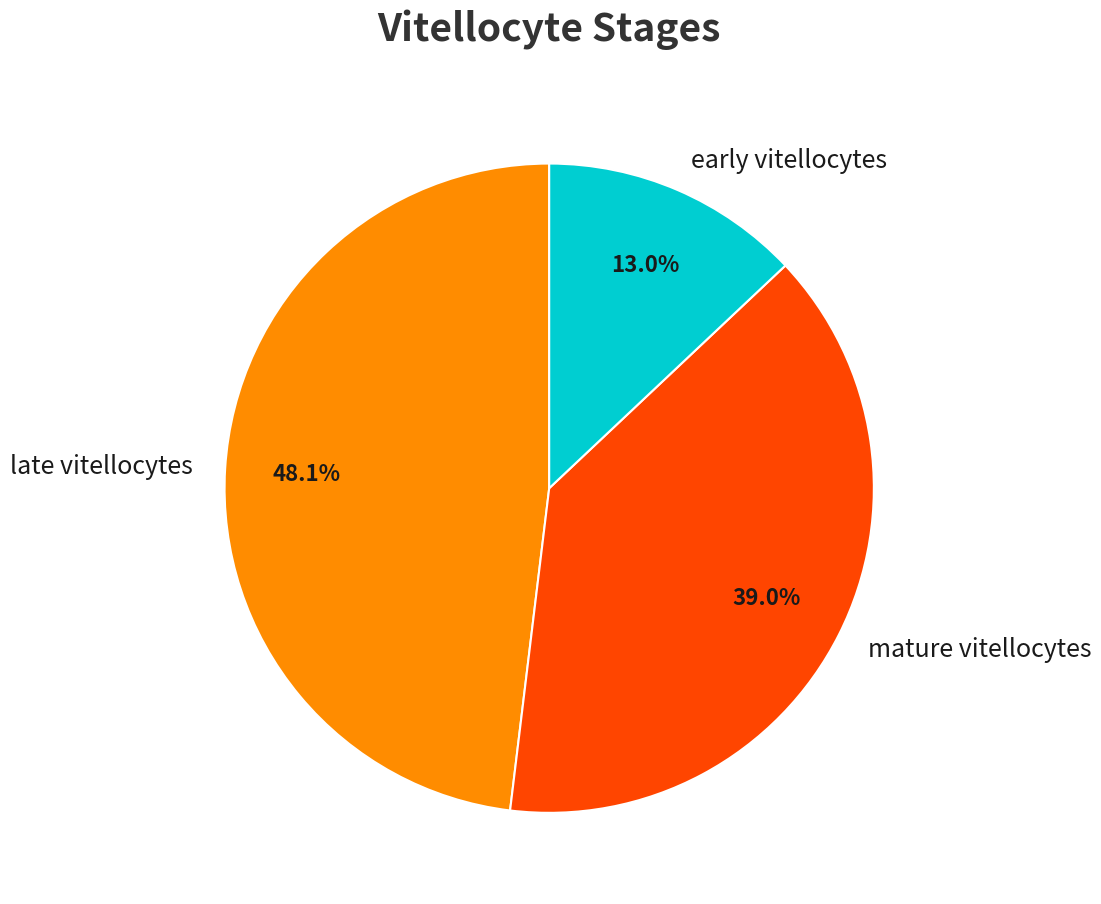

How many segments does this pie chart have?

3